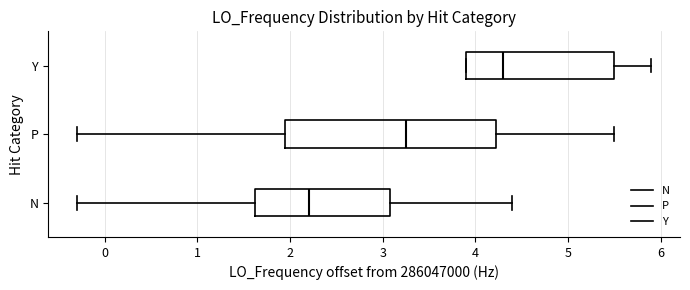

Where does the median line of the box for N sit on the x-axis? The values are not printed on the chart, so give them approximately, as read against the axis.

2.2